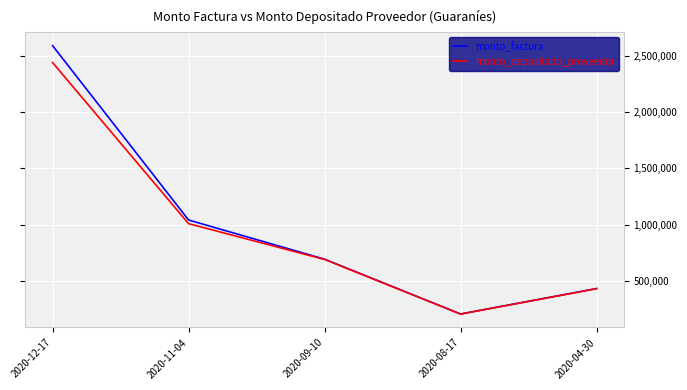

What is the difference between the monto_factura values at 2020-08-17 and 2020-09-10?

486360